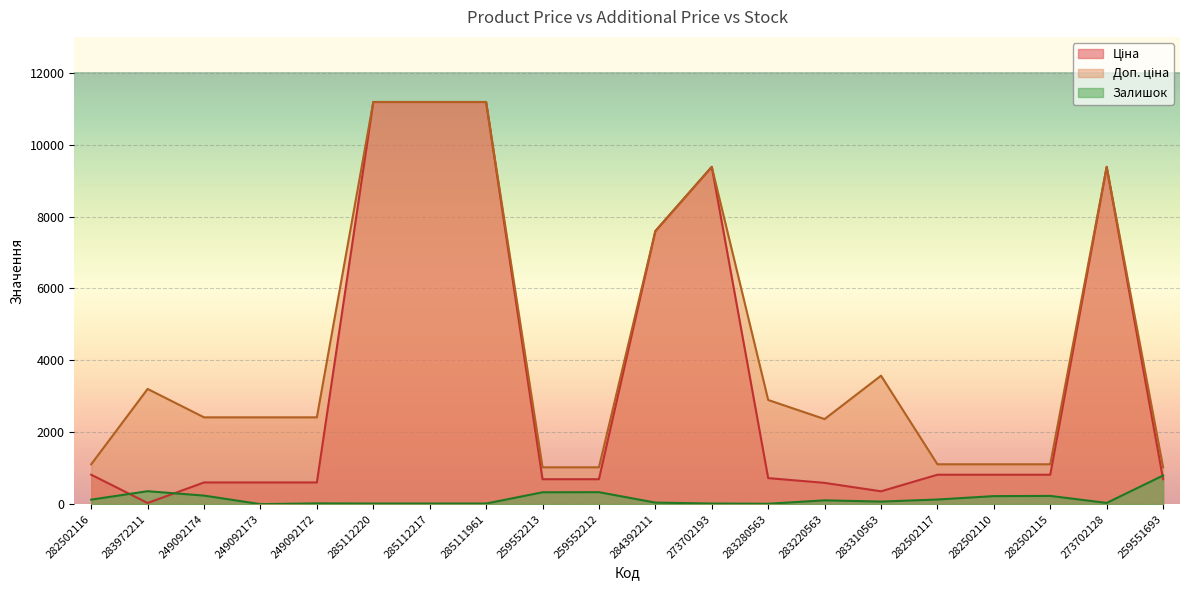

What is the label of the 14th point from the left?

283220563